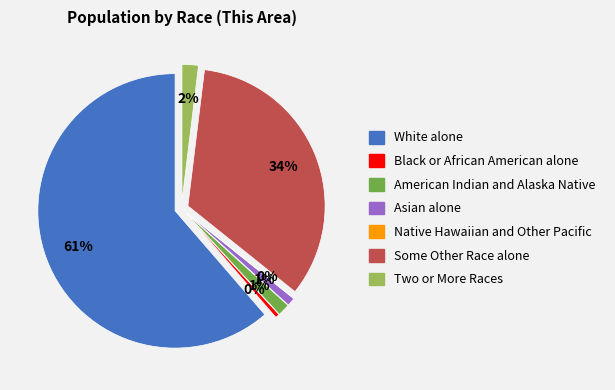

Is it true that Black or African American alone is 0% of the pie?

True